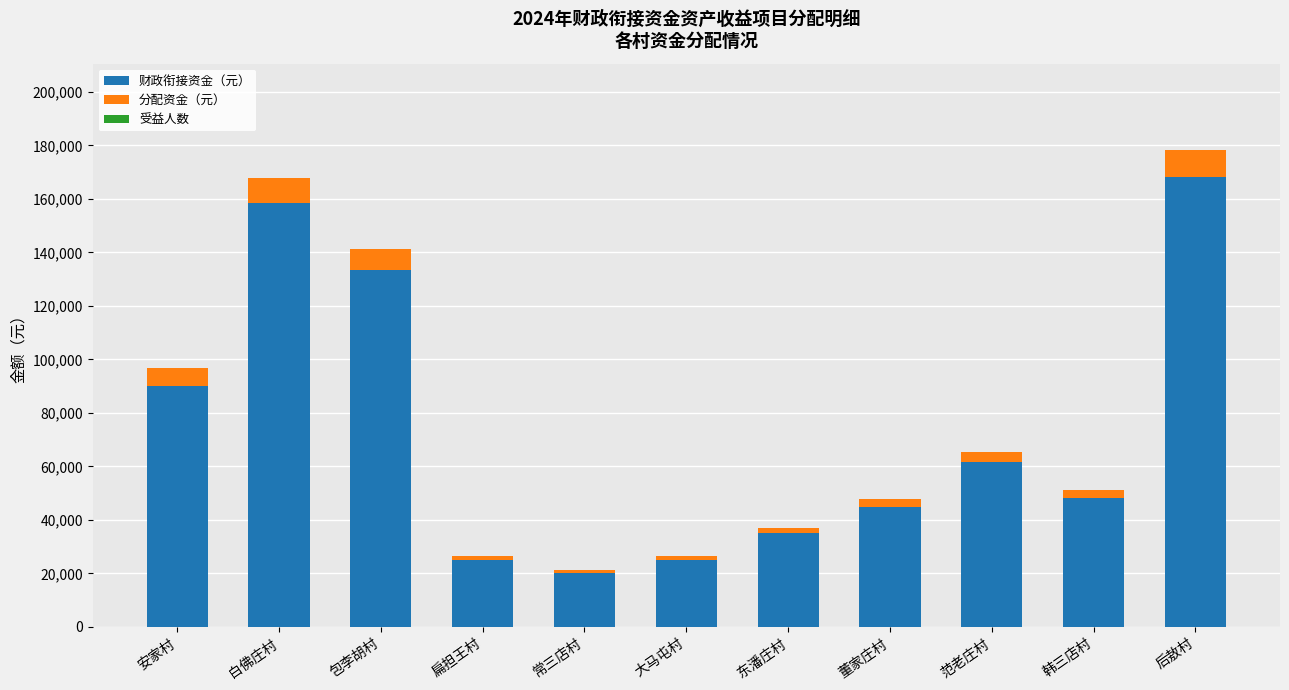

What is the highest value of the 财政衔接资金（元） series?

168333